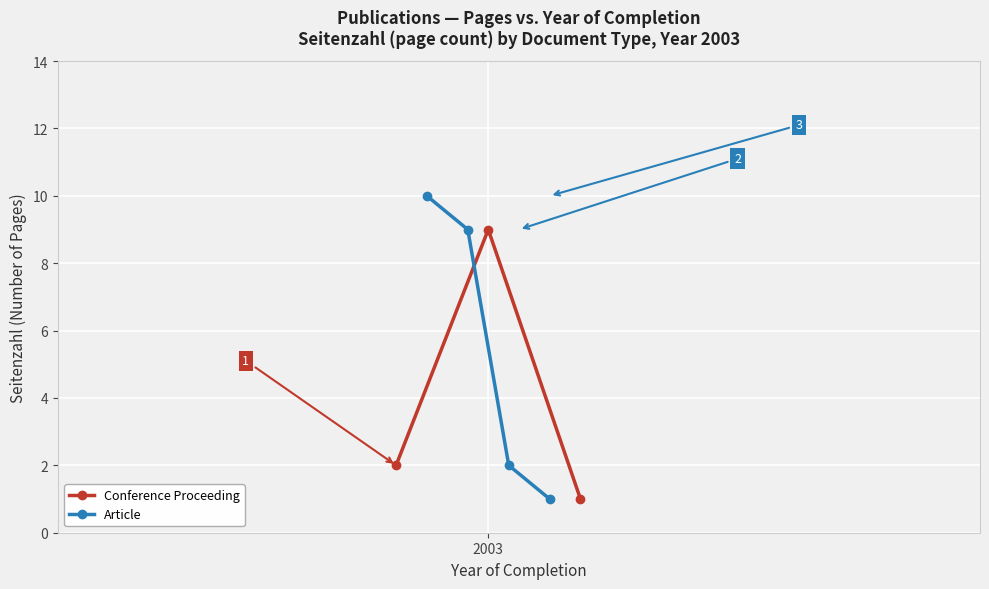

Count the number of categories in the chart.

7